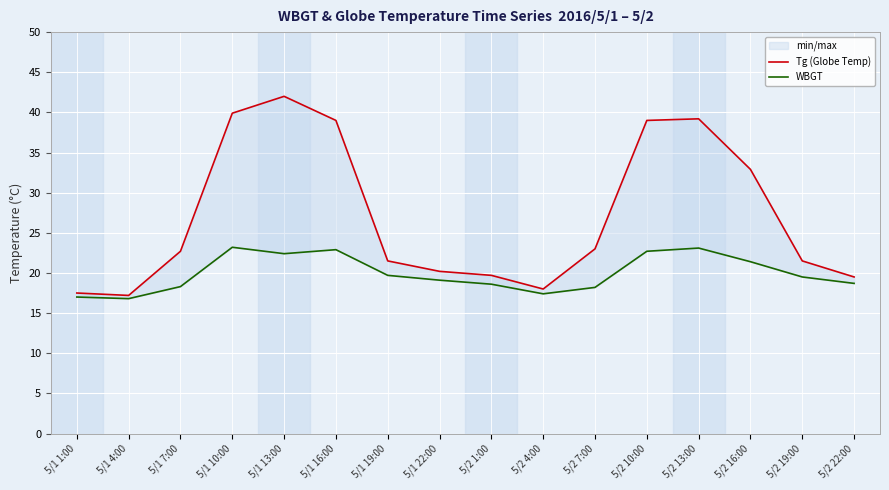

What is the total value across all series at 5/2 16:00?

54.3